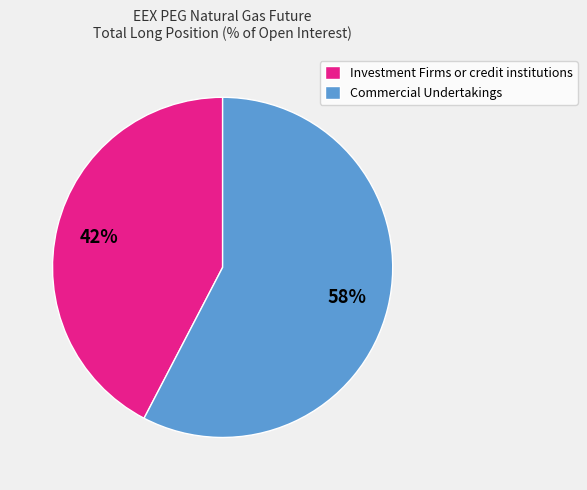

True or false: Investment Firms or credit institutions accounts for 32% of the total.

False